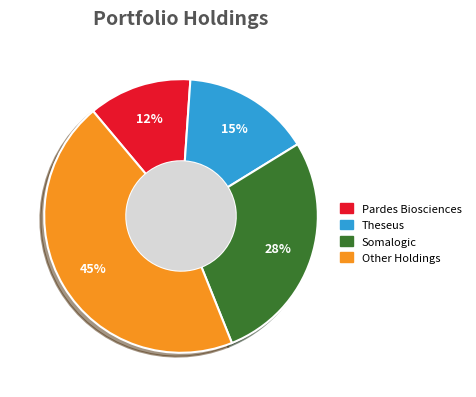

Is there a majority slice in this chart?

No